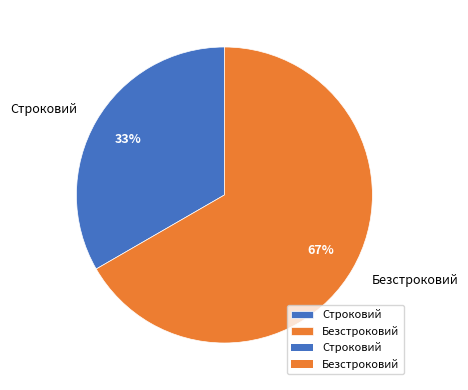

Between Строковий and Безстроковий, which is larger?

Безстроковий